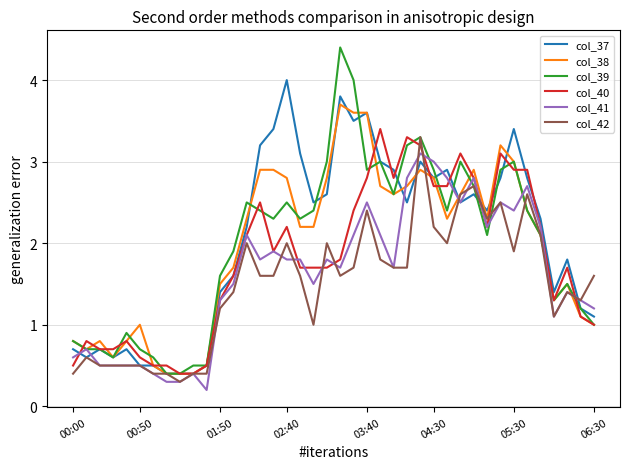

Reading right to left, extract all data points from this chart.

col_37: 1.1	1.2	1.8	1.4	2.3	2.8	3.4	2.8	2.4	2.6	2.5	2.9	2.8	3.0	2.5	2.9	3.0	3.6	3.5	3.8	2.6	2.5	3.1	4.0	3.4	3.2	2.2	1.6	1.4	0.5	0.4	0.4	0.4	0.5	0.5	0.7	0.6	0.7	0.6	0.7
col_38: 1.0	1.1	1.5	1.3	2.1	2.4	3.0	3.2	2.3	2.9	2.6	2.3	2.8	2.9	2.7	2.6	2.7	3.6	3.6	3.7	2.8	2.2	2.2	2.8	2.9	2.9	2.3	1.7	1.5	0.5	0.4	0.4	0.4	0.5	1.0	0.8	0.6	0.8	0.7	0.8
col_39: 1.0	1.2	1.5	1.3	2.1	2.4	3.0	2.9	2.1	2.7	3.0	2.4	2.9	3.3	3.2	2.6	3.0	2.9	4.0	4.4	3.0	2.4	2.3	2.5	2.3	2.4	2.5	1.9	1.6	0.5	0.5	0.4	0.4	0.6	0.7	0.9	0.6	0.7	0.7	0.8
col_40: 1.0	1.1	1.7	1.3	2.2	2.9	2.9	3.1	2.2	2.8	3.1	2.7	2.7	3.2	3.3	2.8	3.4	2.8	2.4	1.8	1.7	1.7	1.7	2.2	1.9	2.5	2.1	1.6	1.3	0.5	0.4	0.4	0.5	0.5	0.6	0.8	0.7	0.7	0.8	0.5
col_41: 1.2	1.3	1.4	1.1	2.2	2.7	2.4	2.5	2.2	2.8	2.5	2.8	3.0	3.1	2.8	1.7	2.1	2.5	2.1	1.7	1.8	1.5	1.8	1.8	1.9	1.8	2.1	1.5	1.3	0.2	0.4	0.3	0.3	0.4	0.5	0.5	0.5	0.5	0.7	0.6
col_42: 1.6	1.3	1.4	1.1	2.1	2.6	1.9	2.5	2.3	2.7	2.6	2.0	2.2	3.3	1.7	1.7	1.8	2.4	1.7	1.6	2.0	1.0	1.6	2.0	1.6	1.6	2.0	1.4	1.2	0.4	0.4	0.3	0.4	0.4	0.5	0.5	0.5	0.5	0.6	0.4